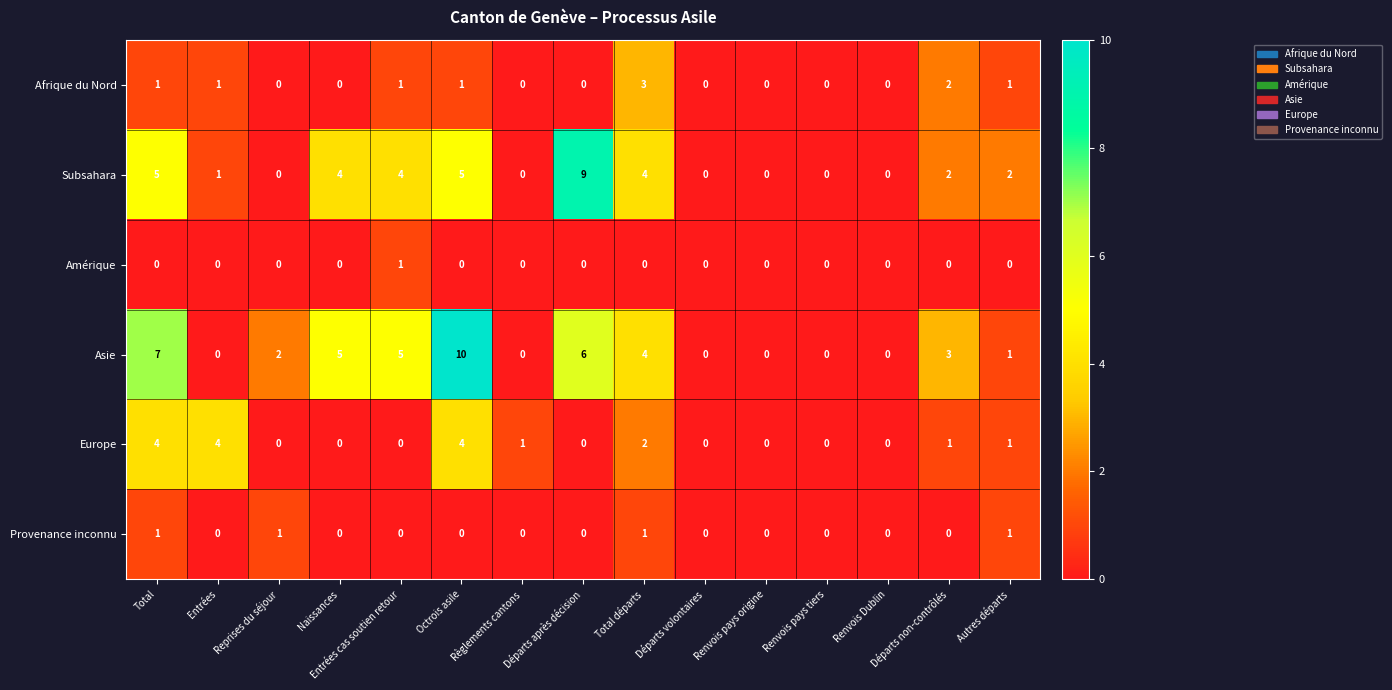

What is the difference between the maximum and minimum values in the Afrique du Nord series?

3